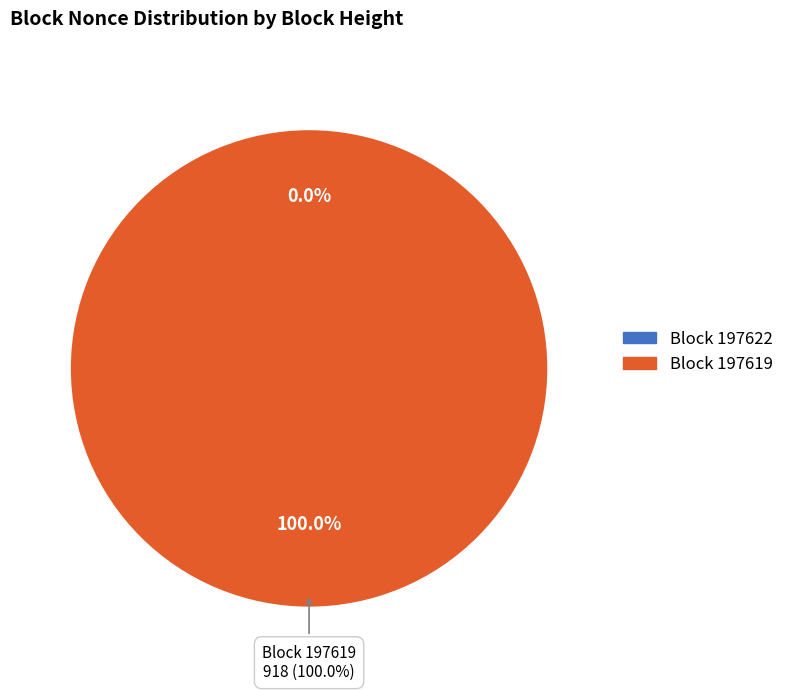

What is the change in value from 197622 to 197619?

+918